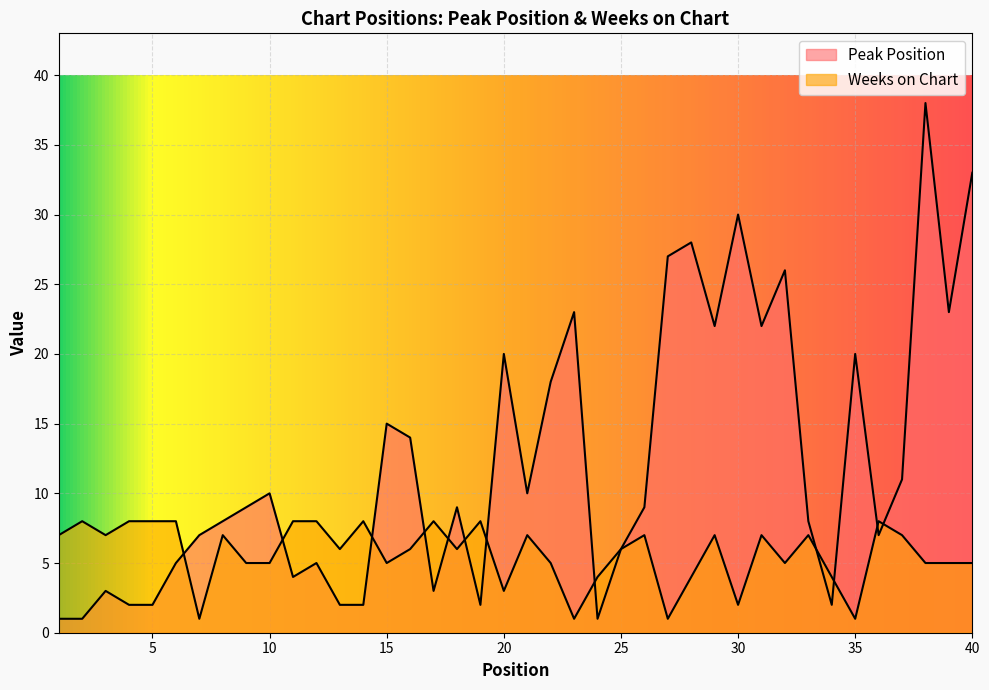

Reading right to left, what are all the values shown in this chart?

Peak Position: 33	23	38	11	7	20	2	8	26	22	30	22	28	27	9	6	1	23	18	10	20	2	9	3	14	15	2	2	5	4	10	9	8	7	5	2	2	3	1	1
Weeks on Chart: 5	5	5	7	8	1	4	7	5	7	2	7	4	1	7	6	4	1	5	7	3	8	6	8	6	5	8	6	8	8	5	5	7	1	8	8	8	7	8	7